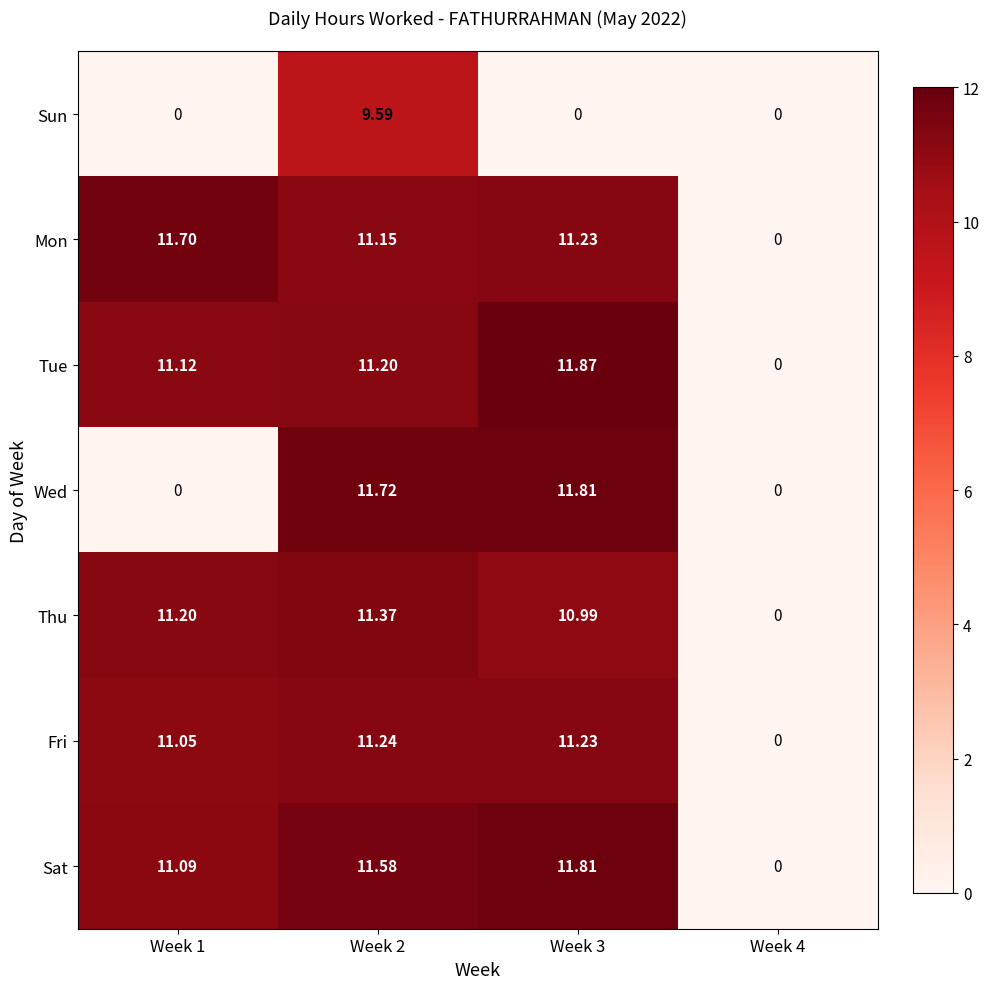

Between Week 1 and Week 4, which series saw the biggest shift?

Mon